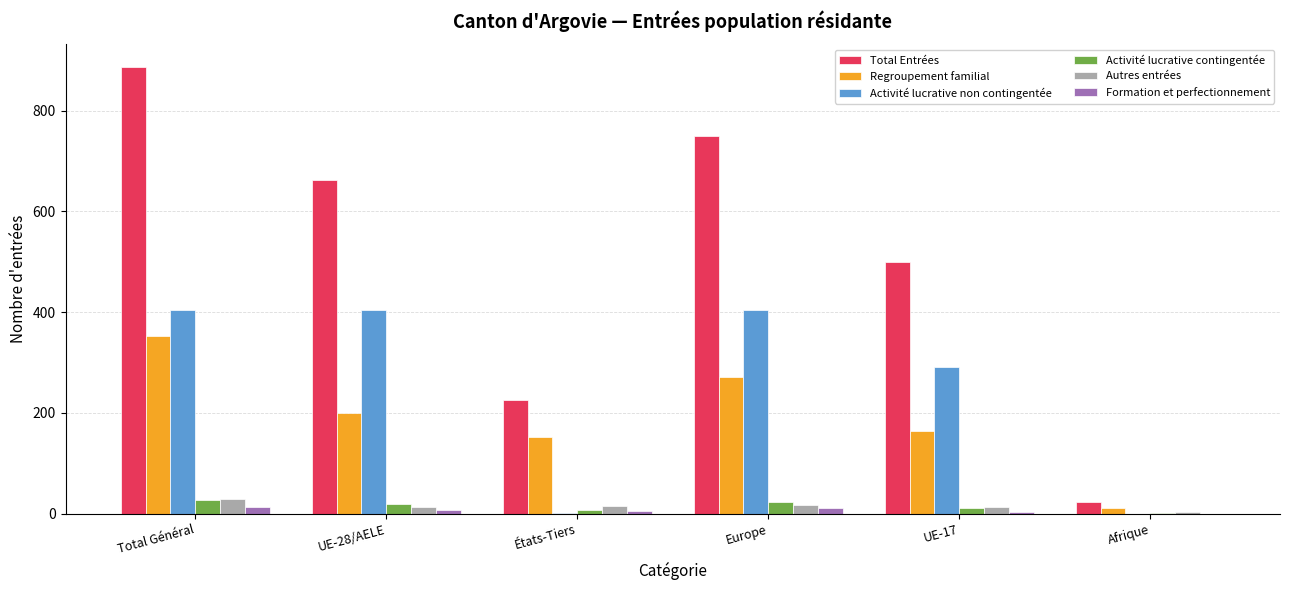

Which series changed the most between États-Tiers and Europe?

Total Entrées